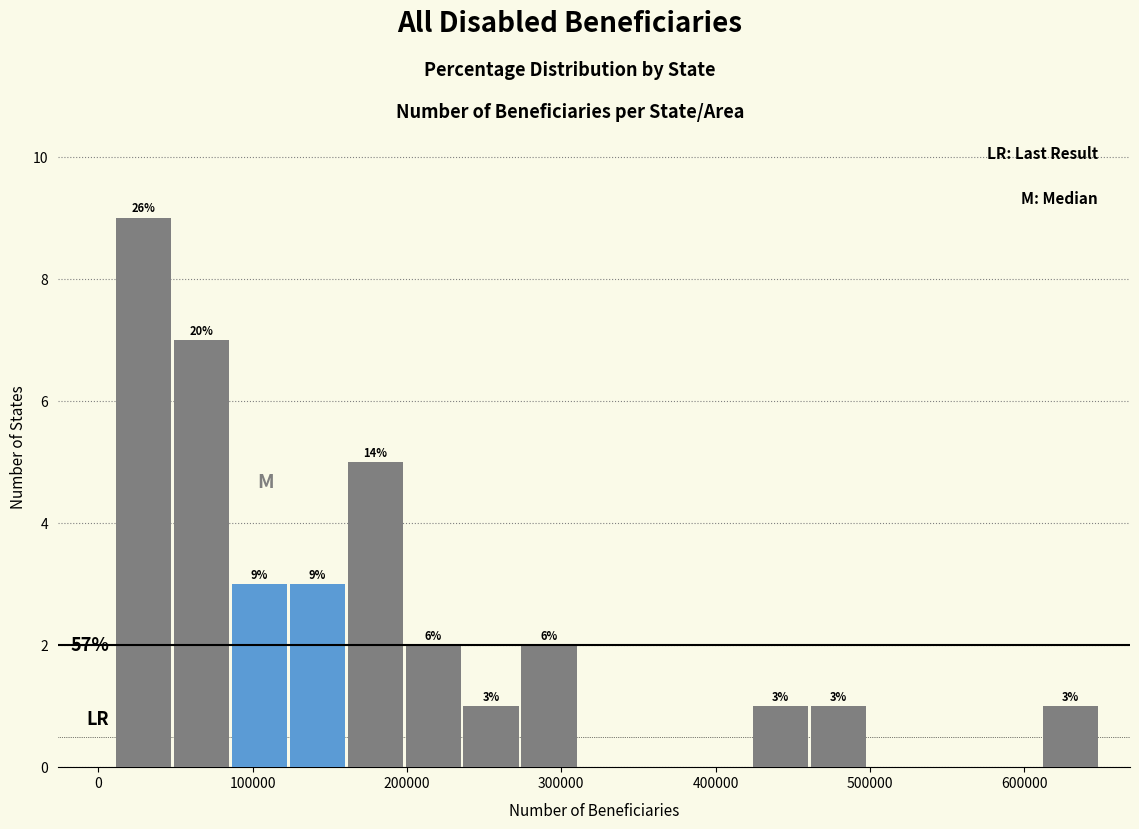

Around what value on the x-axis is the tallest bar? Give the approximate position of its centre, as read against the axis.

30000